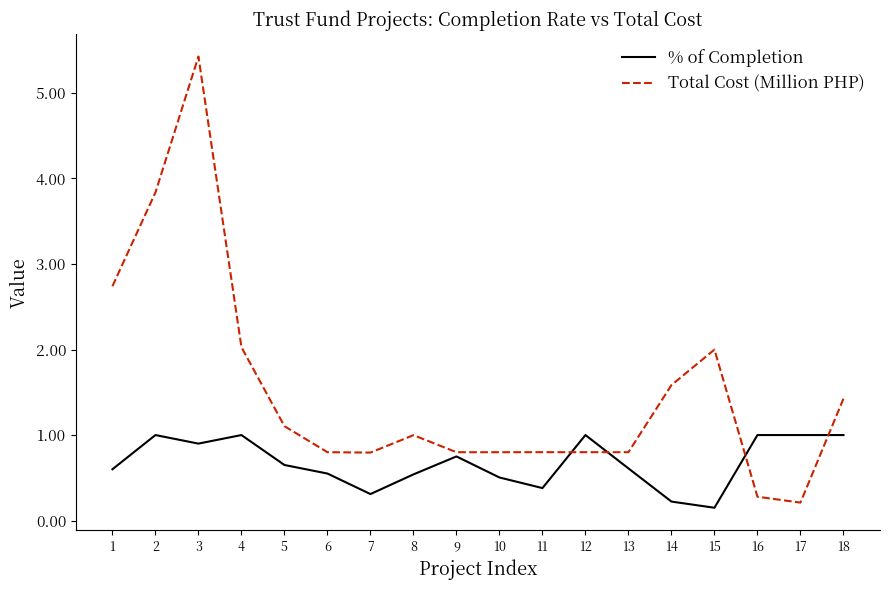

Is the value of Total Cost (Million PHP) at 10 greater than the value of % of Completion at 8?

Yes